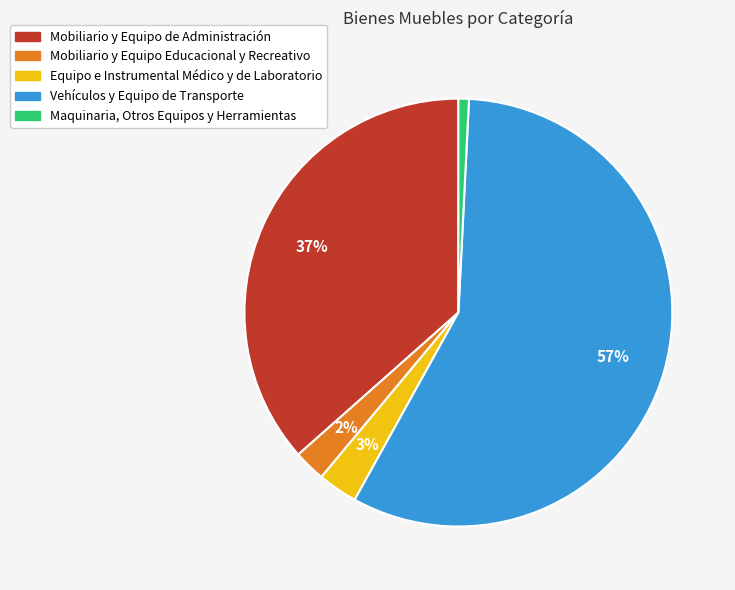

To the nearest percent, what percentage of the pie is Mobiliario y Equipo Educacional y Recreativo?

2%